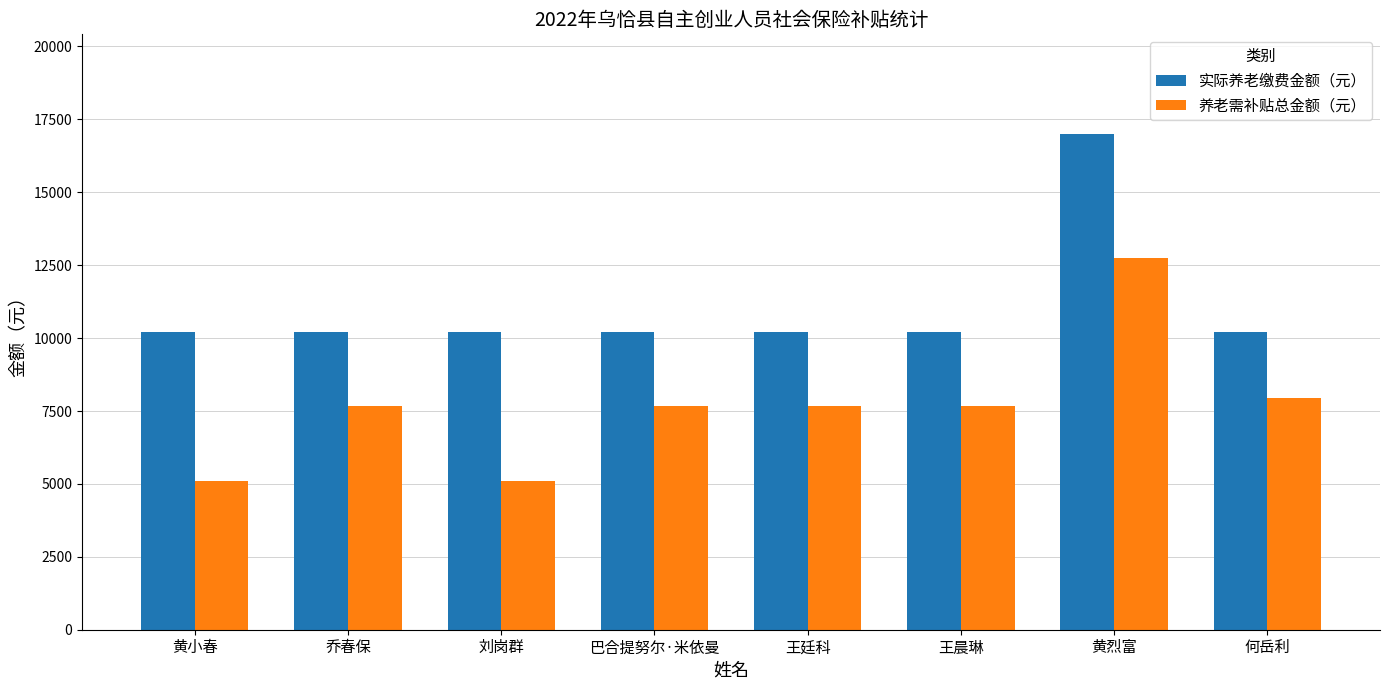

Reading right to left, what are all the values shown in this chart?

实际养老缴费金额（元）: 何岳利=10207.2	黄烈富=17013.6	王晨琳=10207.2	王廷科=10207.2	巴合提努尔·米依曼=10207.2	刘岗群=10207.2	乔春保=10207.2	黄小春=10207.2
养老需补贴总金额（元）: 何岳利=7939.9	黄烈富=12760.2	王晨琳=7655.4	王廷科=7655.4	巴合提努尔·米依曼=7655.4	刘岗群=5103.6	乔春保=7655.4	黄小春=5103.6